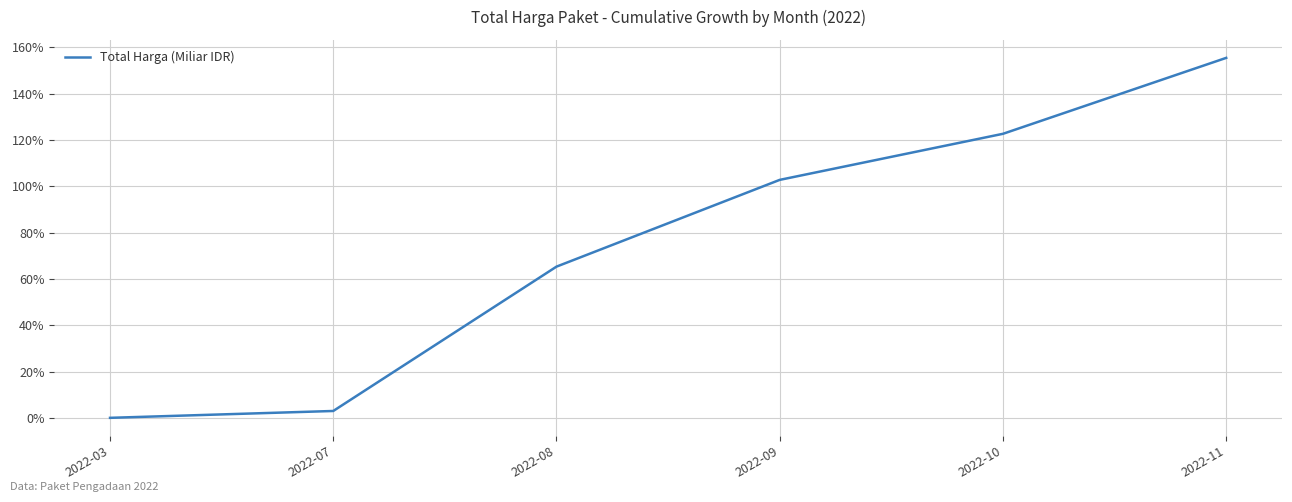

How many series are shown in this chart?

1